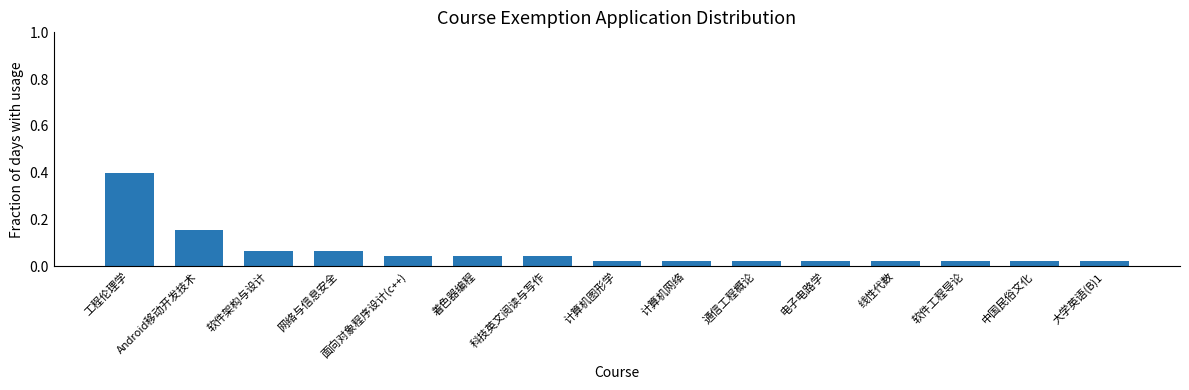

Which category has the highest value across all series?

工程伦理学